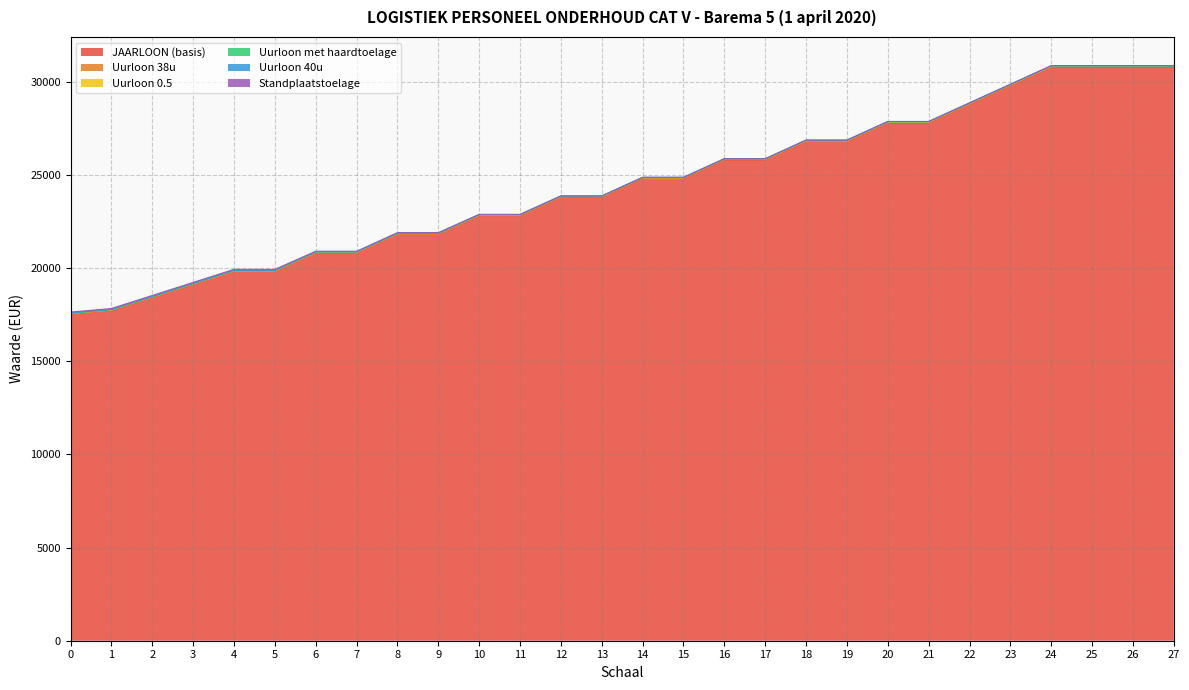

What is the sum of all JAARLOON (basis) values?

683348.9